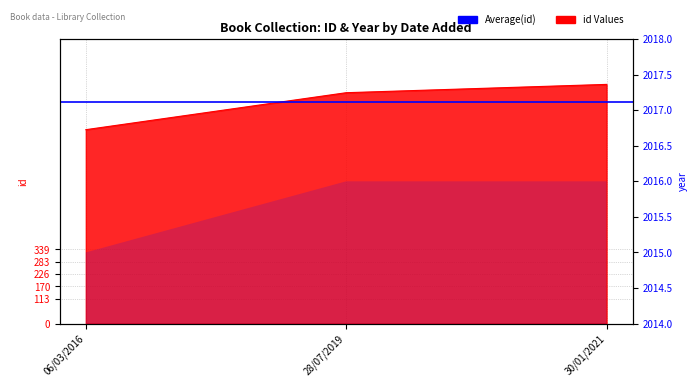

How many lines are shown in the chart?

1